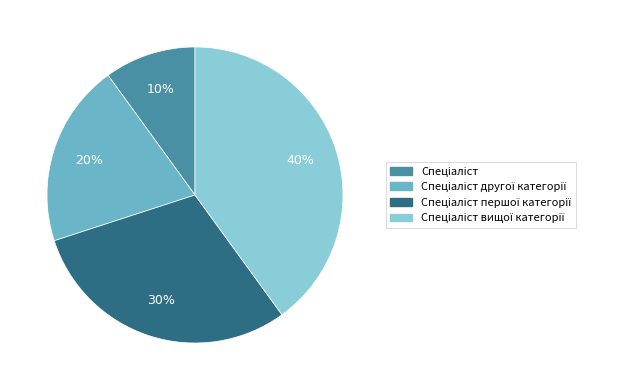

The Спеціаліст другої категорії slice represents 29% of the pie. True or false?

False